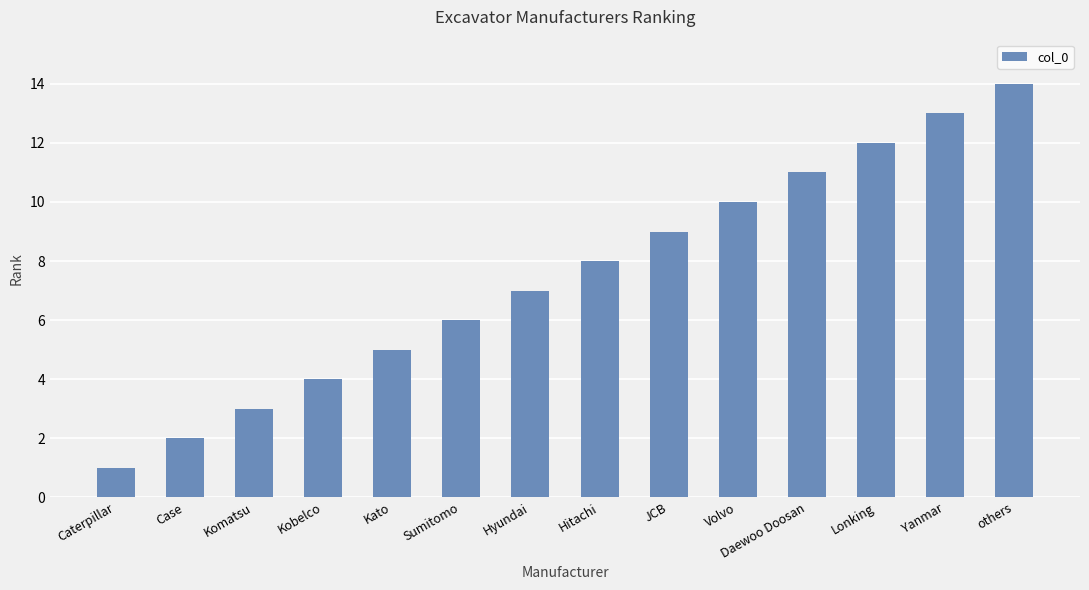

Rank the categories by value from highest to lowest.

others, Yanmar, Lonking, Daewoo Doosan, Volvo, JCB, Hitachi, Hyundai, Sumitomo, Kato, Kobelco, Komatsu, Case, Caterpillar